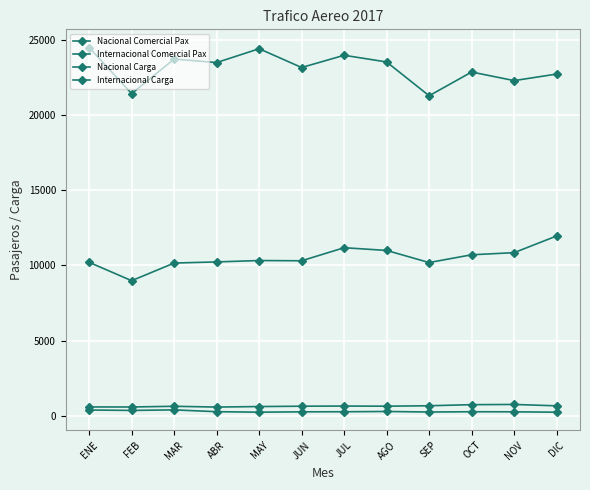

Between JUL and OCT, which series saw the biggest shift?

Nacional Comercial Pax